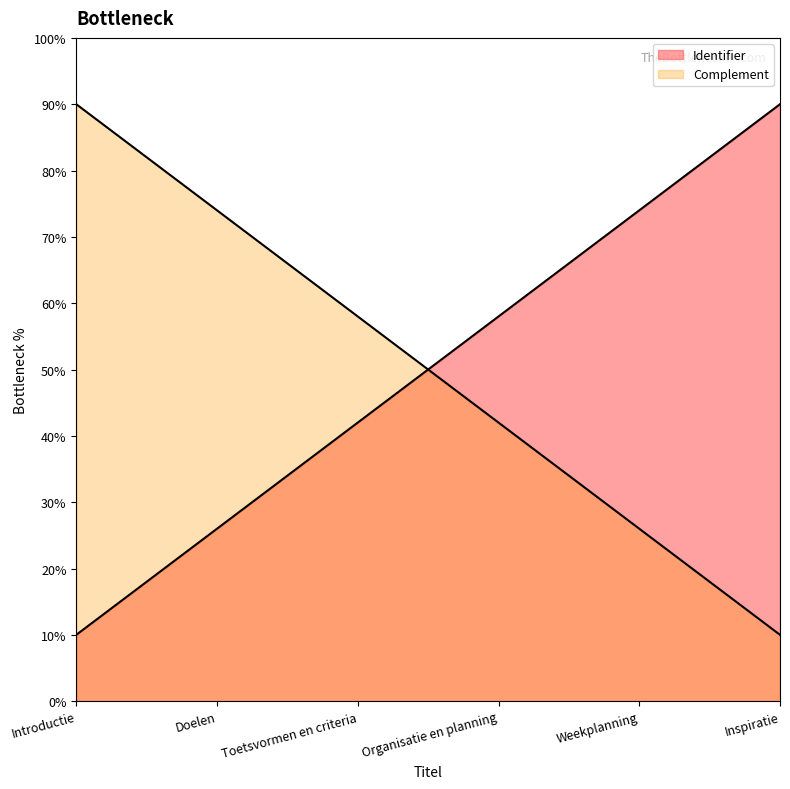

What is the difference between the maximum and minimum values?

80